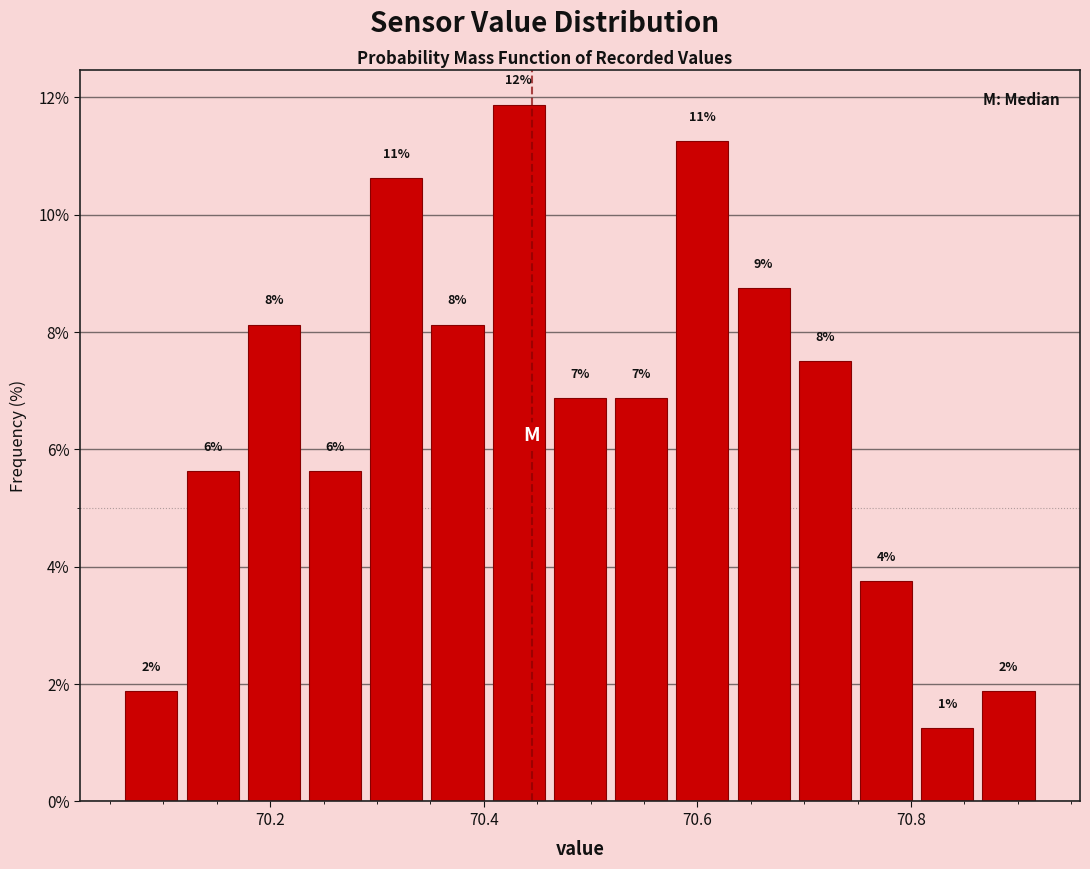

Around what value on the x-axis is the tallest bar? Give the approximate position of its centre, as read against the axis.

70.44